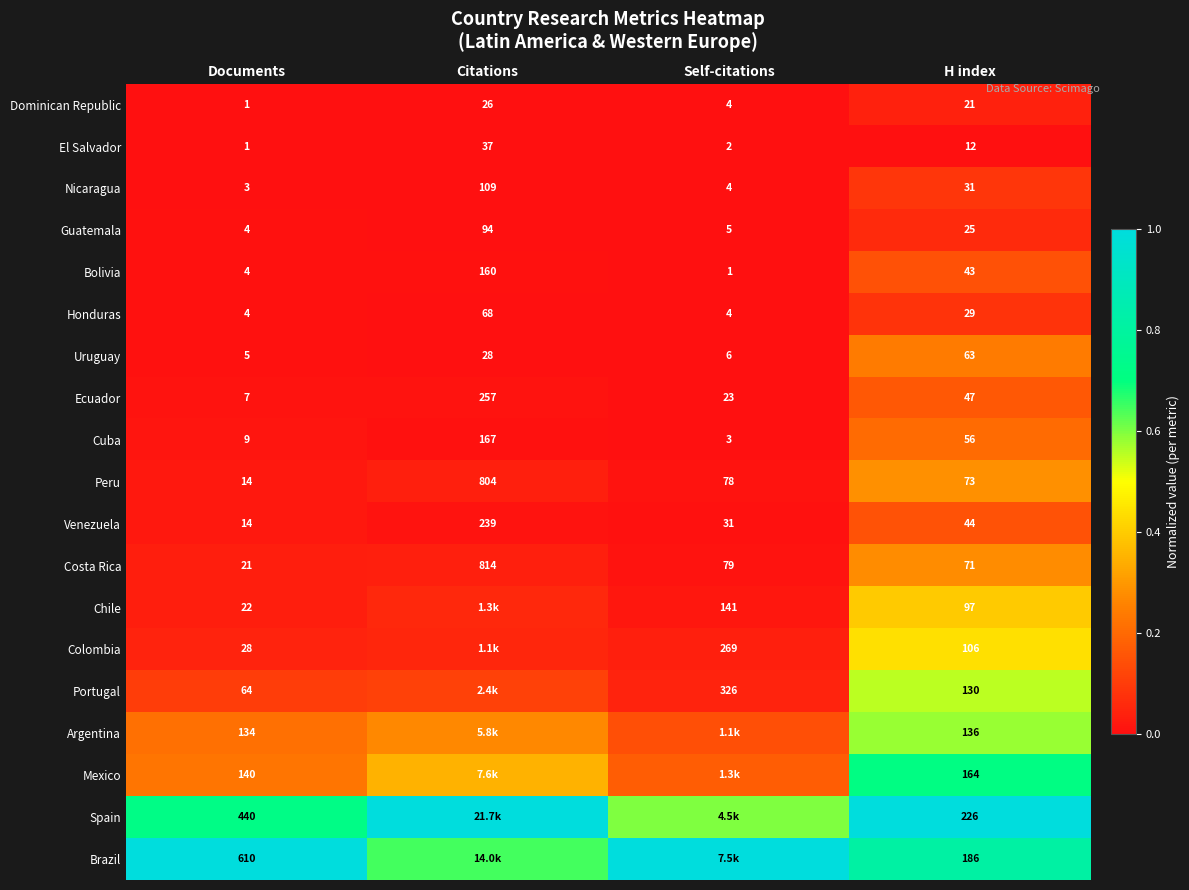

Rank the series at H index from highest to lowest value.

Spain, Brazil, Mexico, Argentina, Portugal, Colombia, Chile, Peru, Costa Rica, Uruguay, Cuba, Ecuador, Venezuela, Bolivia, Nicaragua, Honduras, Guatemala, Dominican Republic, El Salvador